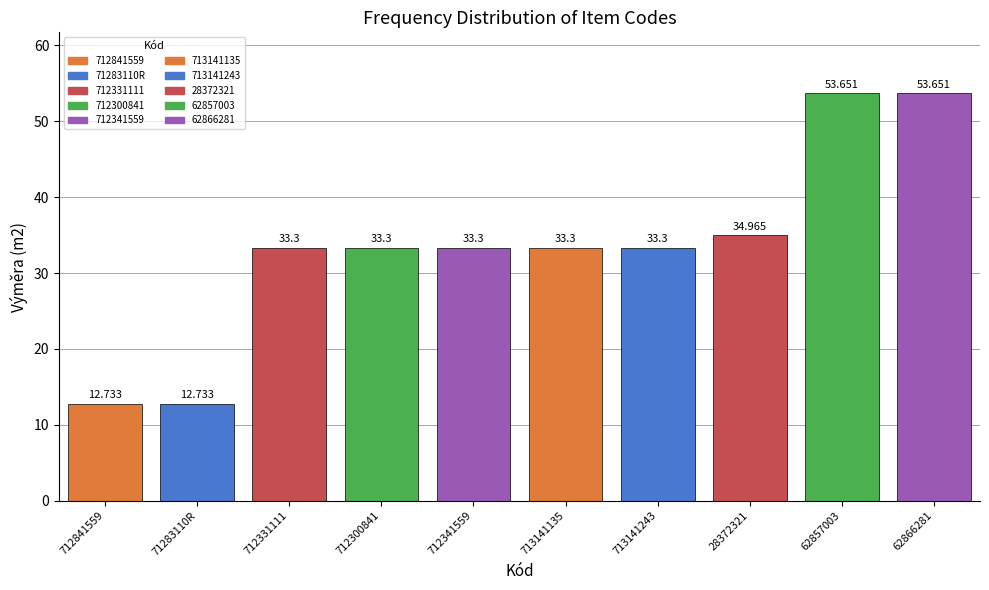

Approximately how many times larger is the value at 712341559 compared to 71283110R?

2.6